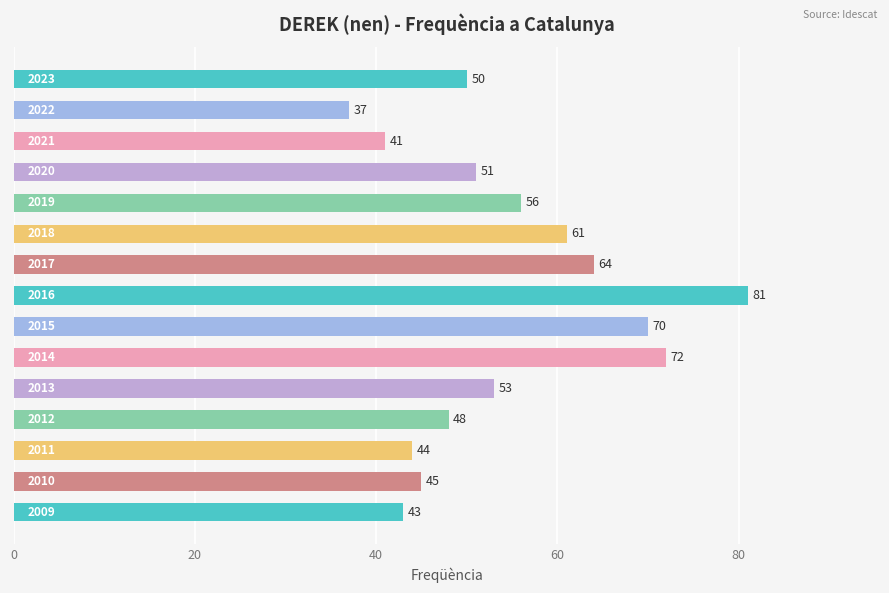

Reading top to bottom, what are all the values shown in this chart?

50	37	41	51	56	61	64	81	70	72	53	48	44	45	43